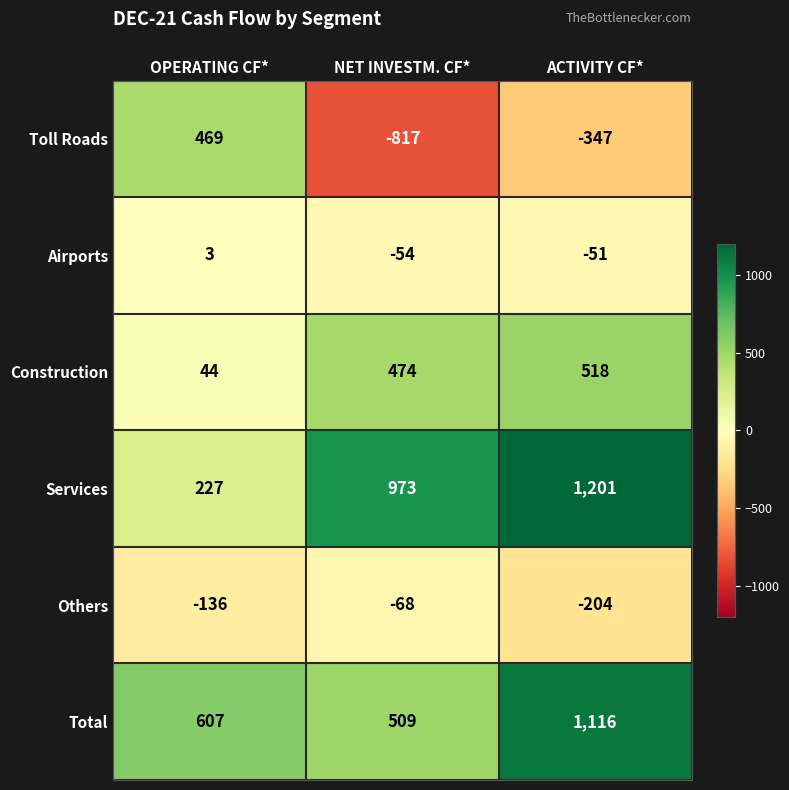

Reading right to left, what are all the values shown in this chart?

Toll Roads: ACTIVITY CF*=-347	NET INVESTM. CF*=-817	OPERATING CF*=469
Airports: ACTIVITY CF*=-51	NET INVESTM. CF*=-54	OPERATING CF*=3
Construction: ACTIVITY CF*=518	NET INVESTM. CF*=474	OPERATING CF*=44
Services: ACTIVITY CF*=1201	NET INVESTM. CF*=973	OPERATING CF*=227
Others: ACTIVITY CF*=-204	NET INVESTM. CF*=-68	OPERATING CF*=-136
Total: ACTIVITY CF*=1116	NET INVESTM. CF*=509	OPERATING CF*=607